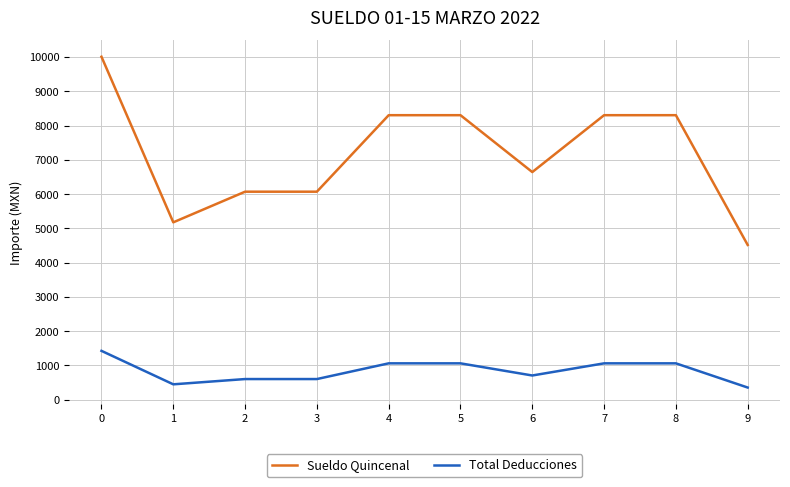

Count the number of categories in the chart.

10